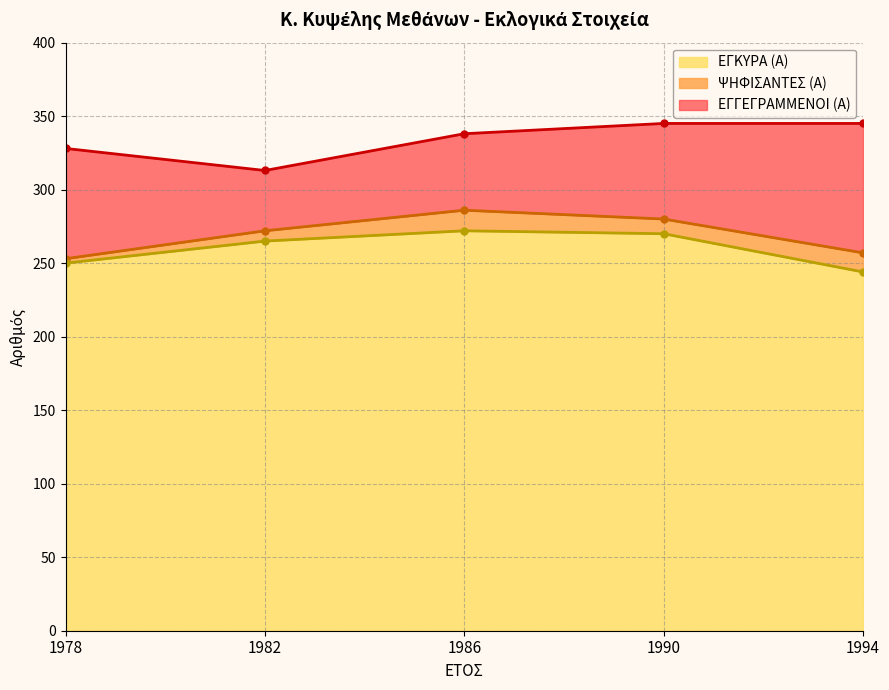

What is the smallest value displayed?

244